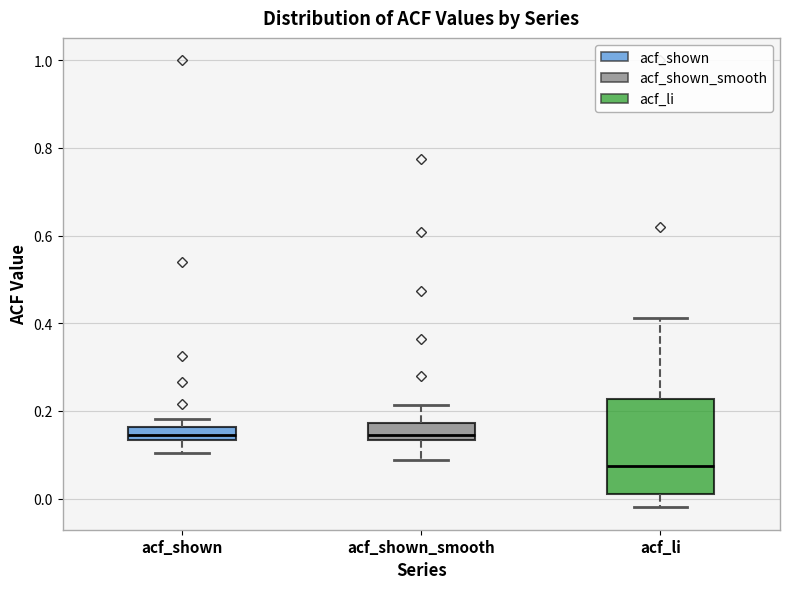

Reading left to right, transcribe this box plot: for each box, give where its median line is, the range the box spans, and where its two whiskers end, as read against the y-axis. The values are not printed on the chart, so give them approximately, as read against the axis.

acf_shown: median 0.14 (inside the box), box 0.14 to 0.16, whiskers 0.10 to 0.18
acf_shown_smooth: median 0.14 (just above the box's lower edge), box 0.14 to 0.18, whiskers 0.08 to 0.22
acf_li: median 0.08, box 0.02 to 0.22, whiskers -0.02 to 0.42